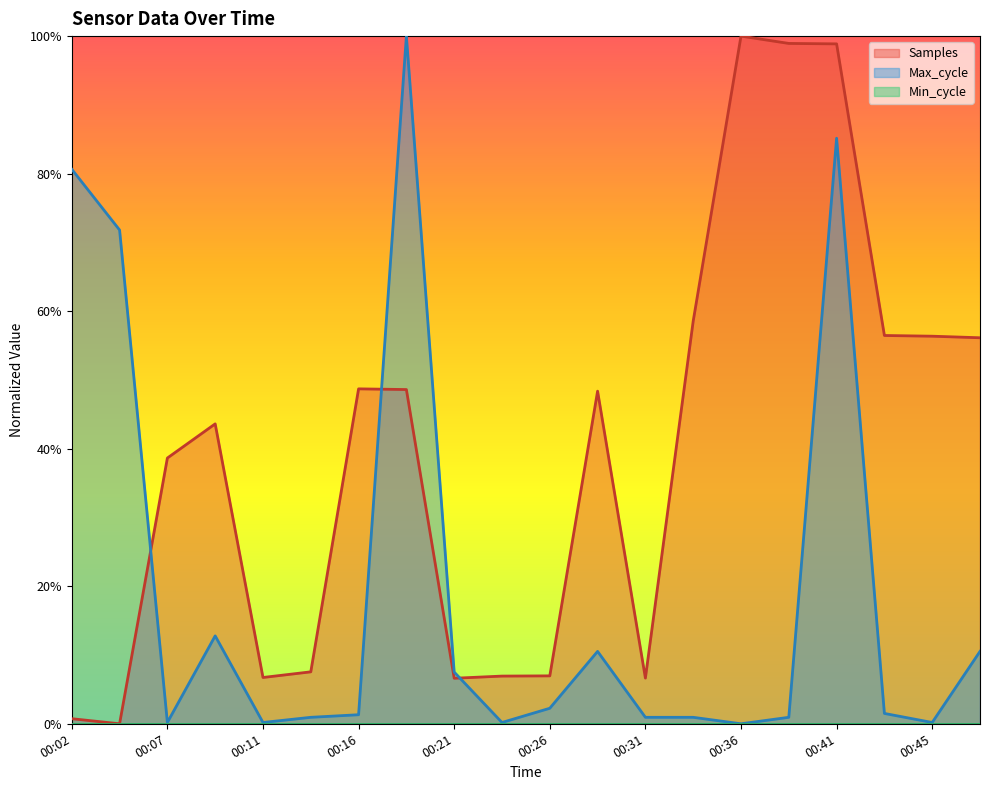

Reading left to right, list all the values displayed in this chart.

Samples: 0.0	0.0	0.4	0.4	0.1	0.1	0.5	0.5	0.1	0.1	0.1	0.5	0.1	0.6	1.0	1.0	1.0	0.6	0.6	0.6
Max_cycle: 0.8	0.7	0.0	0.1	0.0	0.0	0.0	1.0	0.1	0.0	0.0	0.1	0.0	0.0	0.0	0.0	0.9	0.0	0.0	0.1